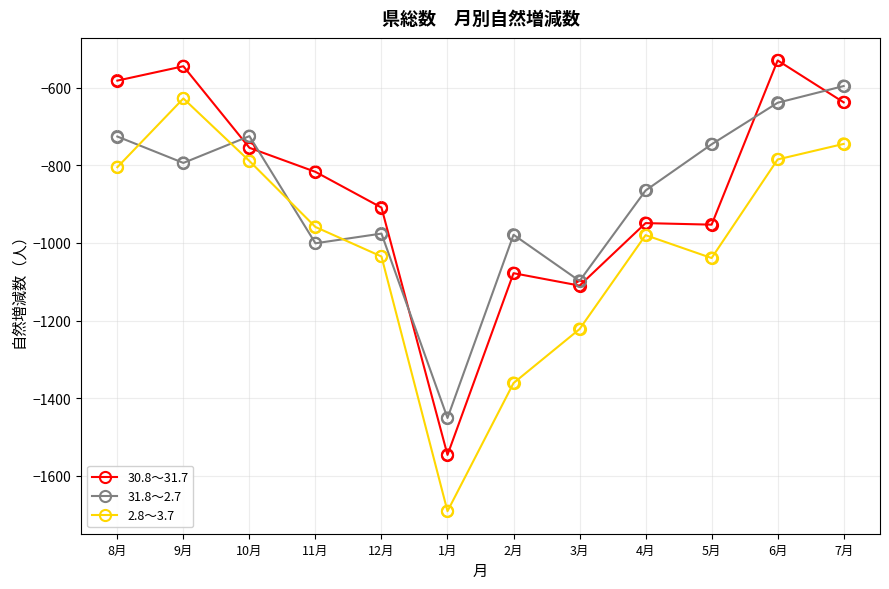

What is the difference between the highest and lowest values at 9月?

249